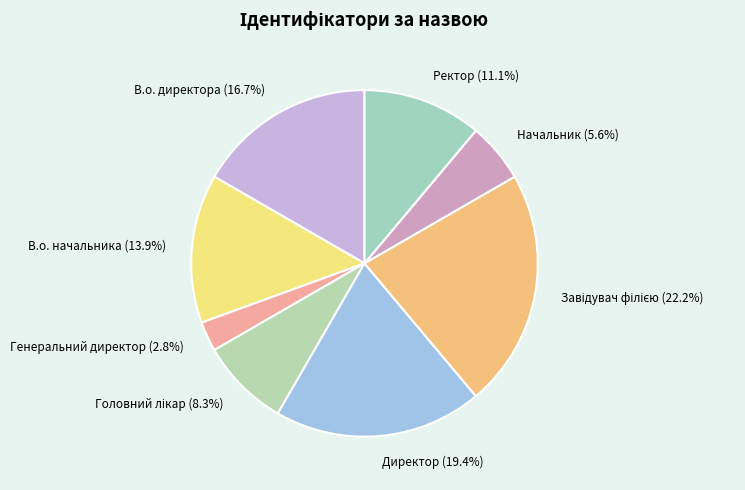

Is there any slice that represents more than half of the pie?

No